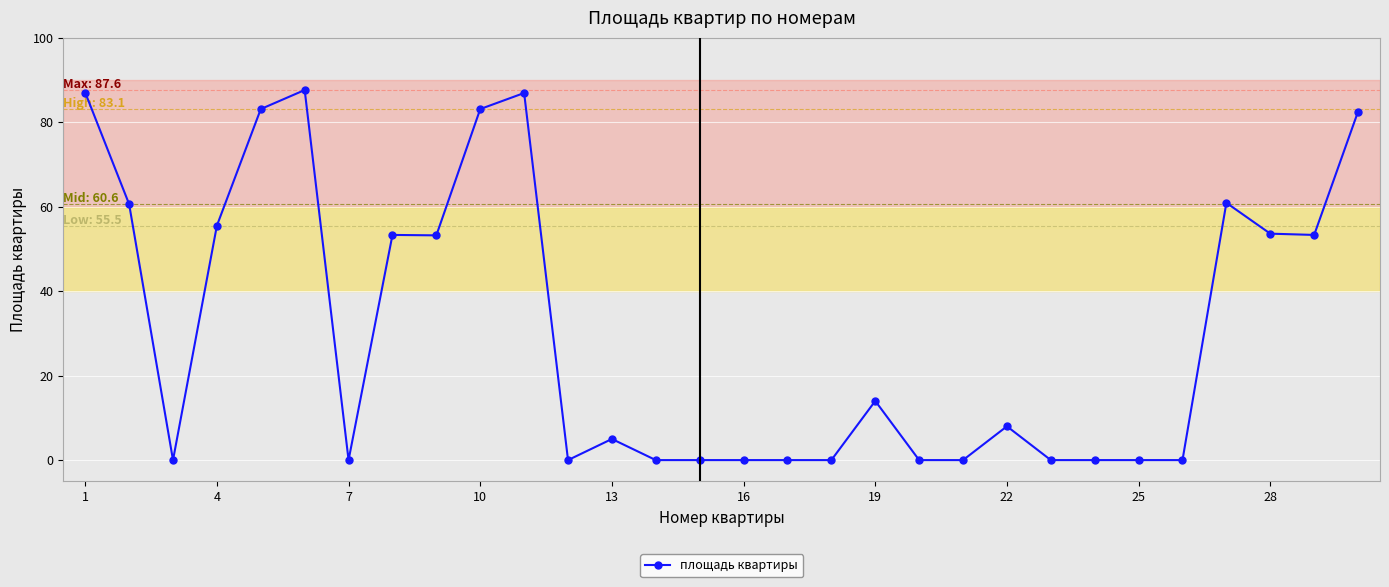

True or false: there are more than 2 points higher than both neighbors.

True